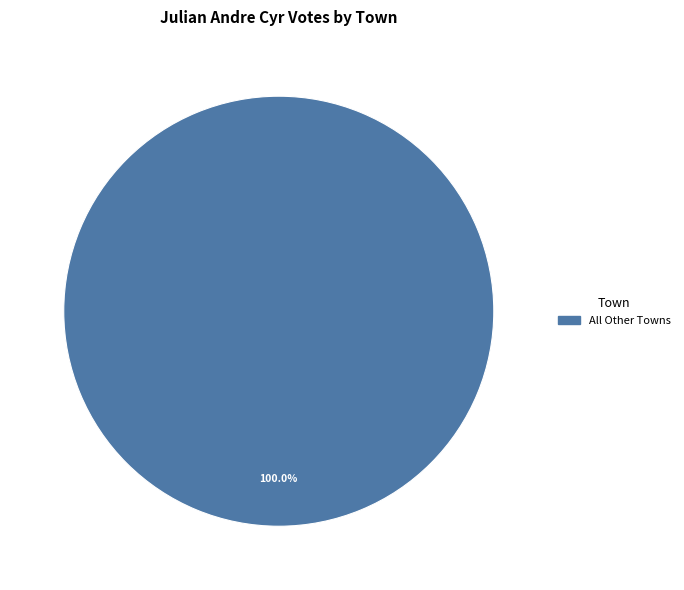

Is there a majority slice in this chart?

Yes